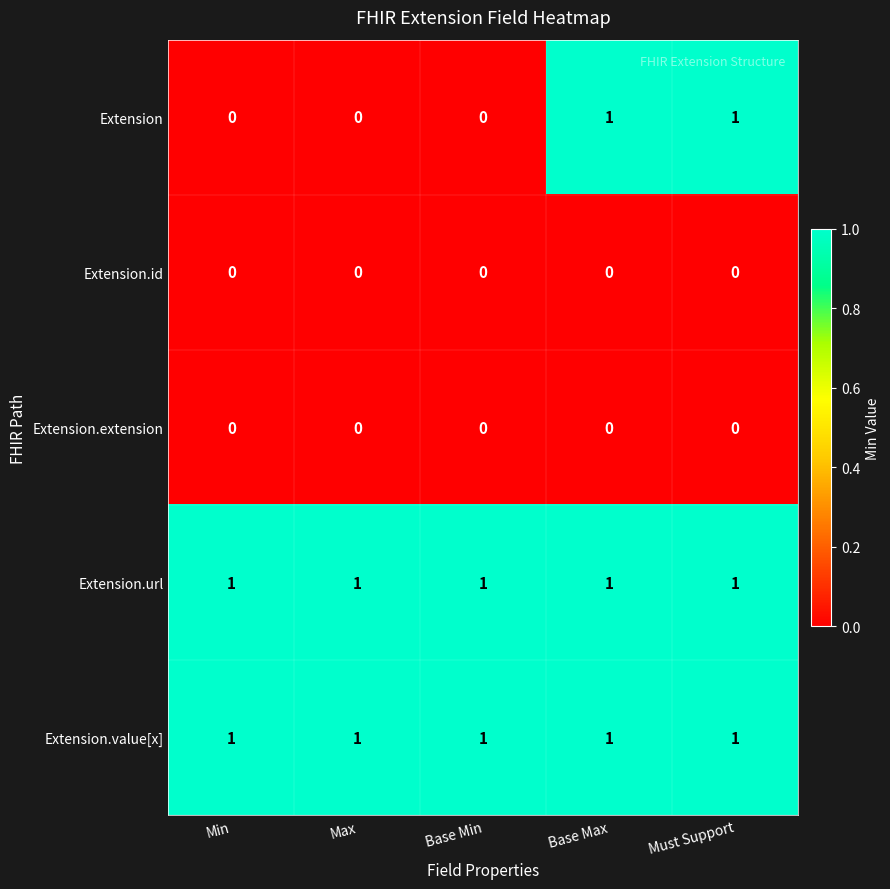

At how many categories does at least one series exceed 0?

5